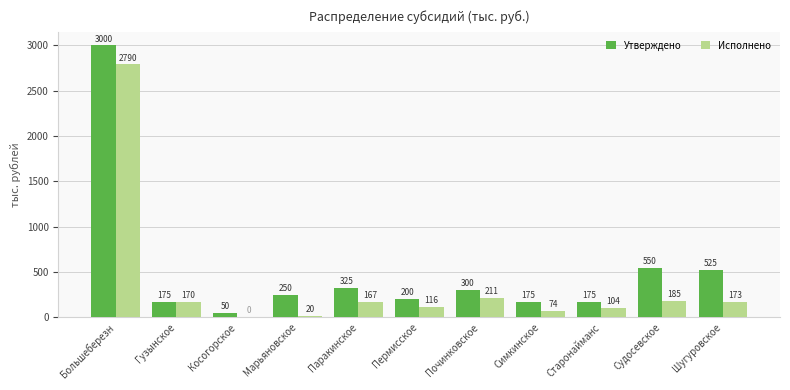

The value of Исполнено at Паракинское is 167.1. True or false?

True